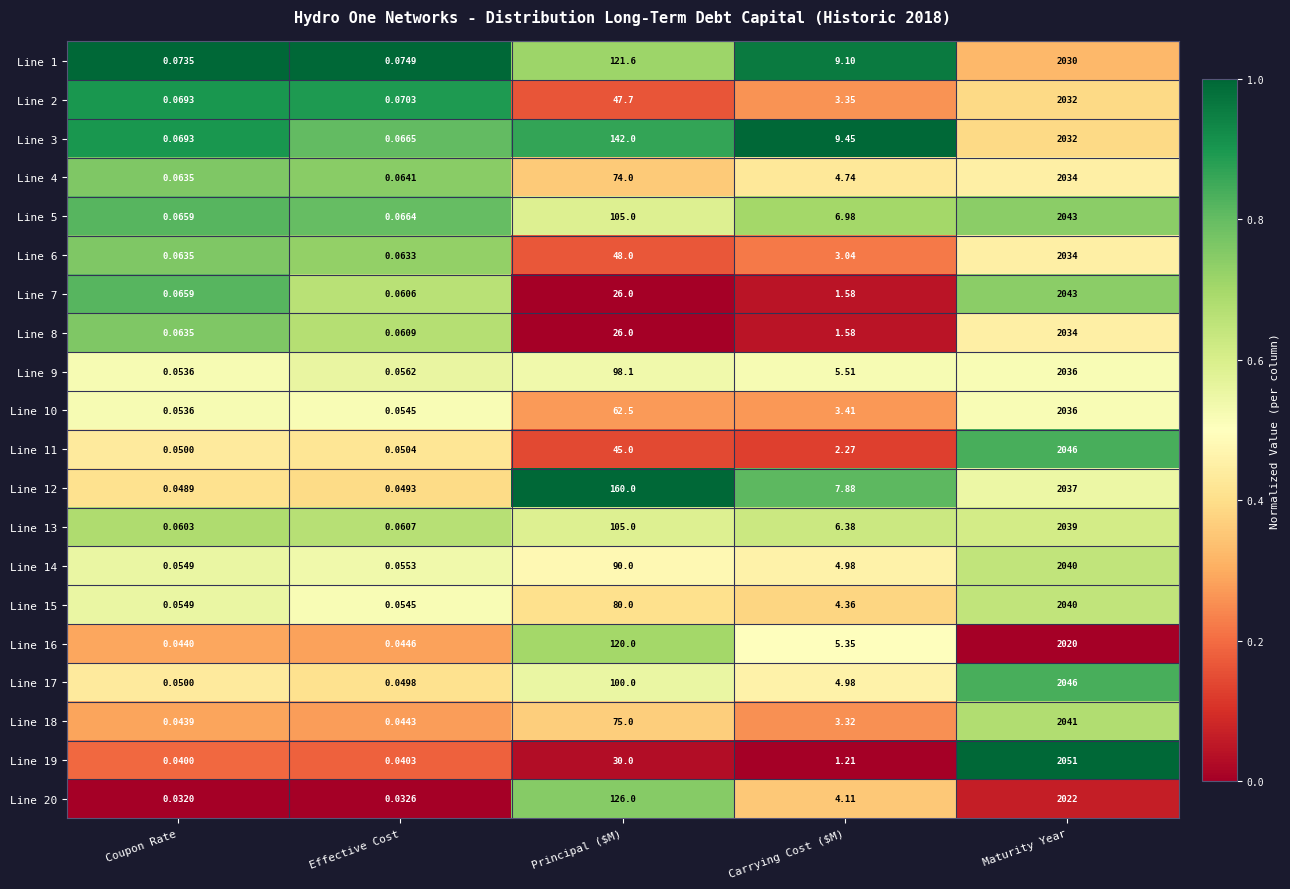

At which category is the sum across all series the highest?

Maturity Year